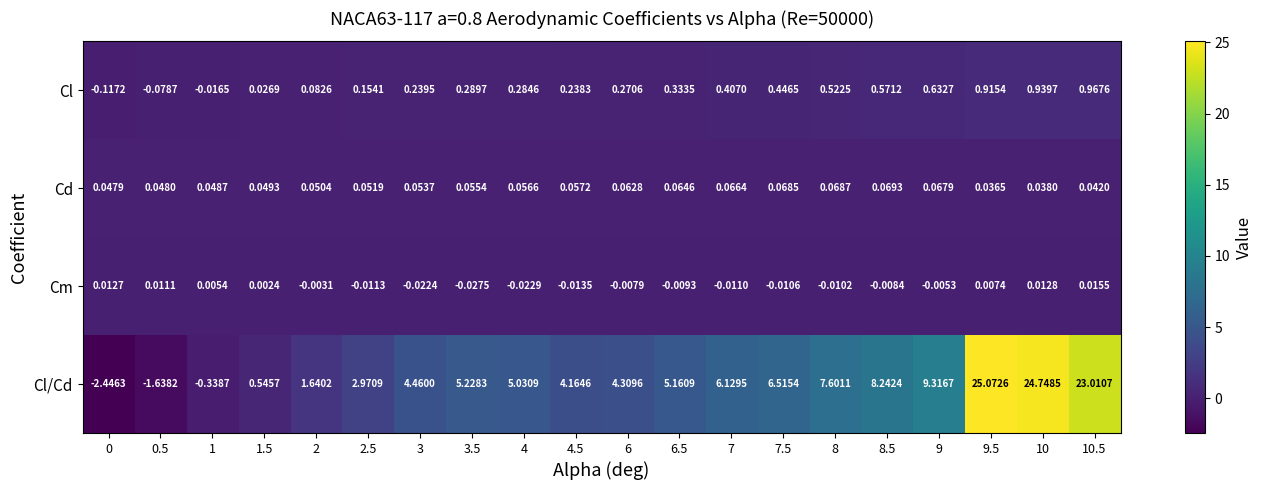

How many distinct data groups are displayed?

4